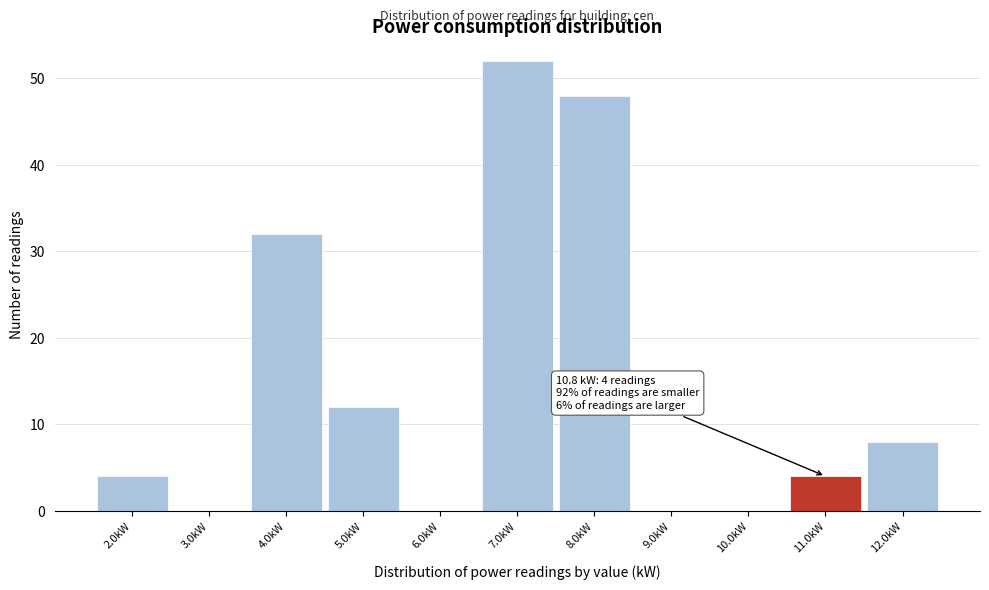

Over which range of the x-axis is the bar tallest?

6.5 to 7.5